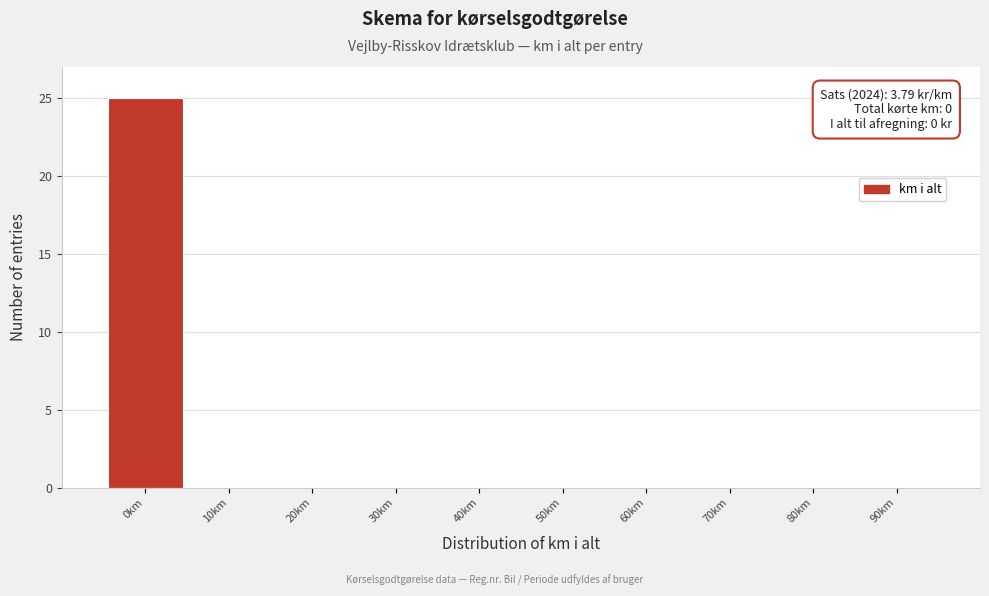

Reading left to right, transcribe all the data shown in this chart.

0km=25	10km=0	20km=0	30km=0	40km=0	50km=0	60km=0	70km=0	80km=0	90km=0